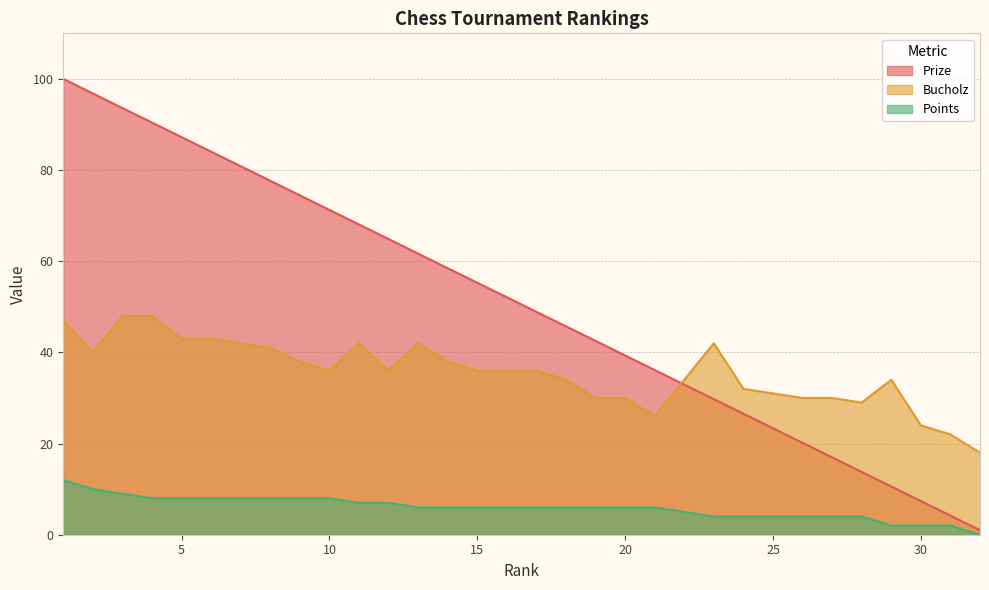

At how many categories does at least one series exceed 82?

6